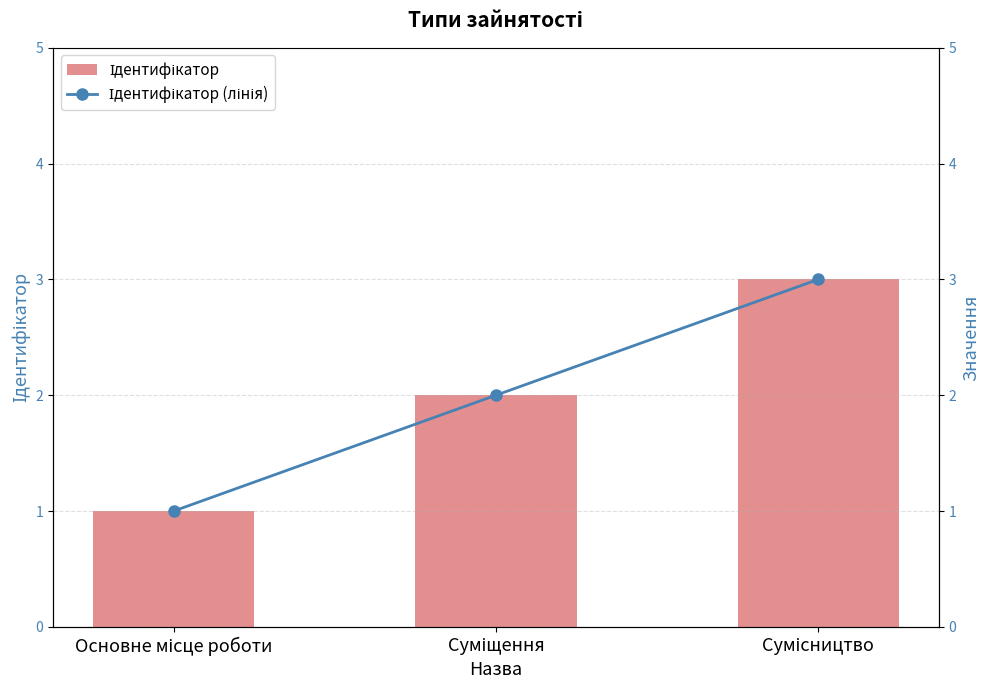

What position from the left is Суміщення?

2